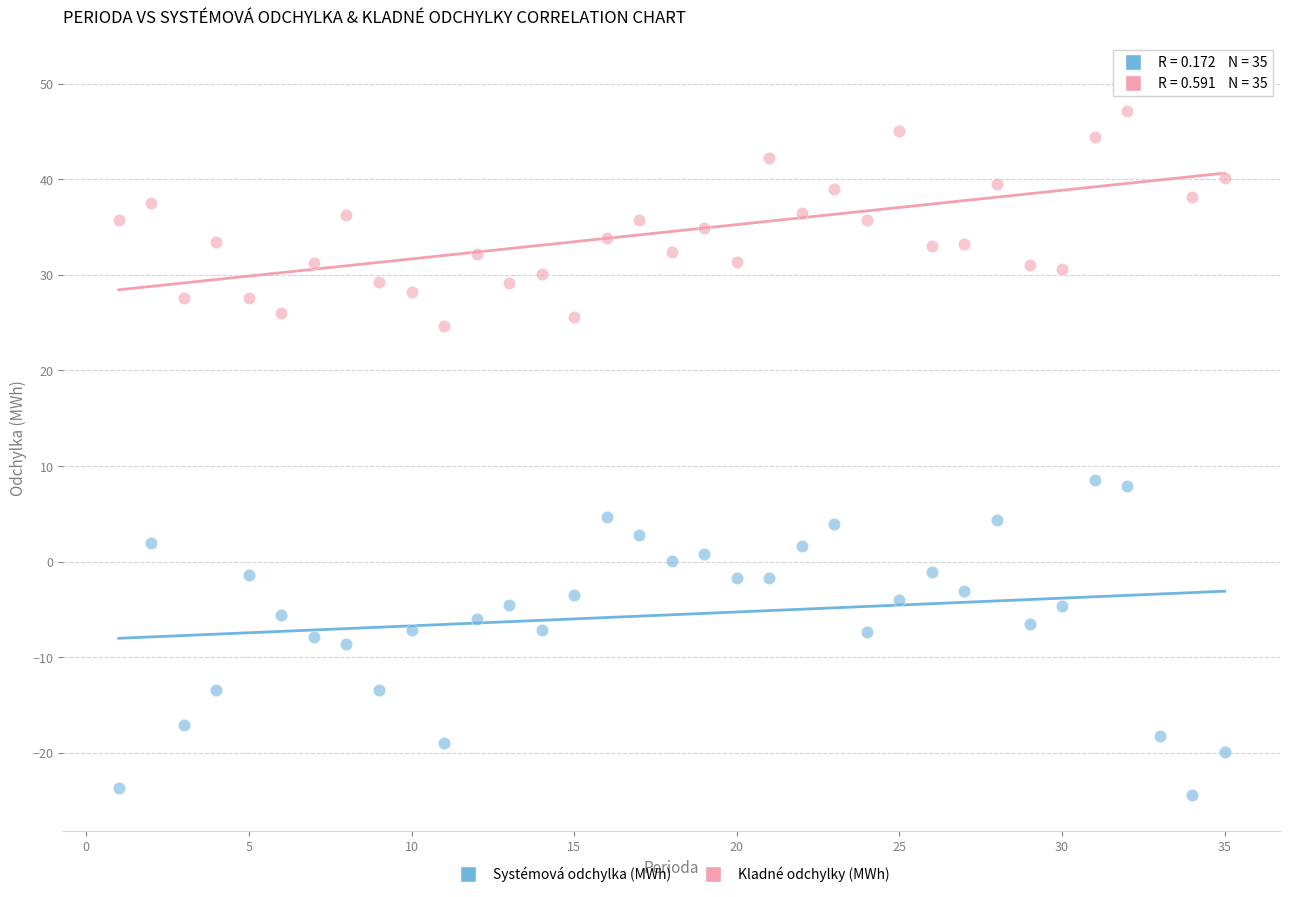

Which series contains the highest Y value?

Kladné odchylky (MWh)